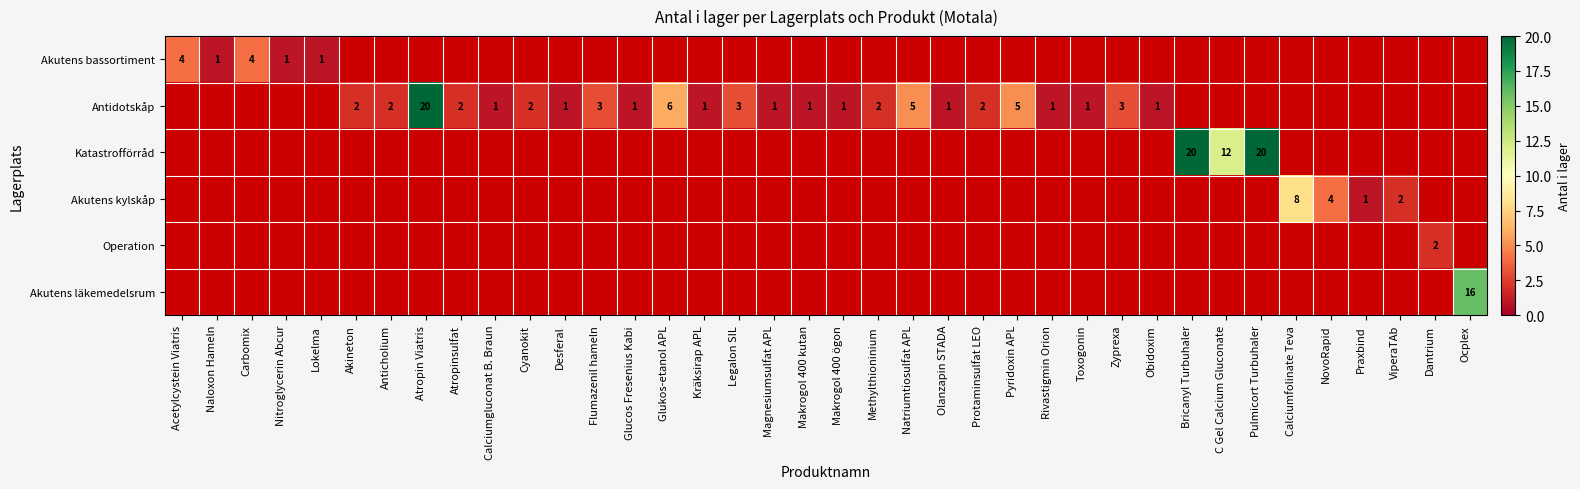

The Antidotskåp series shows 2 at Protaminsulfat LEO. True or false?

True